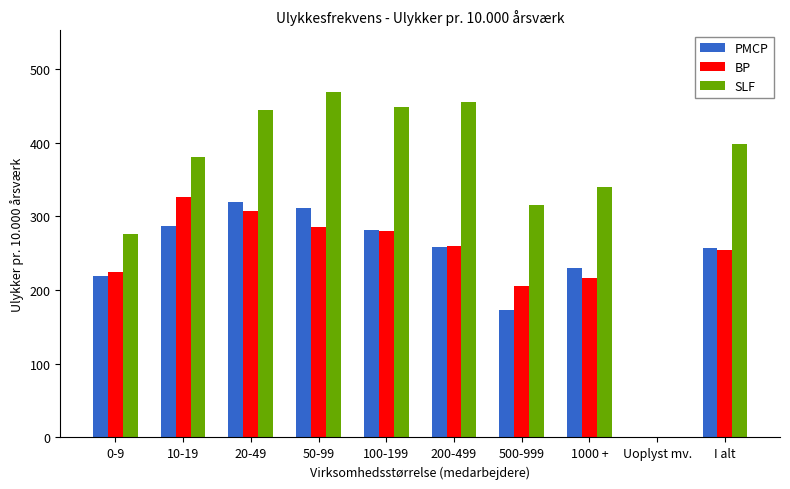

What is the sum of the SLF values at I alt and 500-999?

713.2